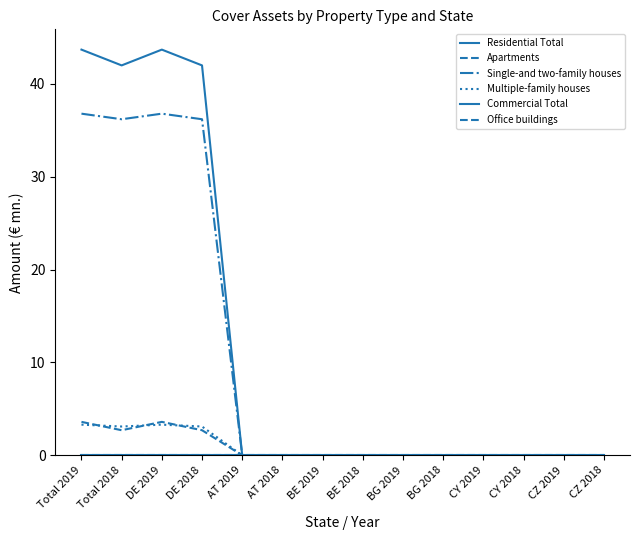

At which label is Multiple-family houses closest to 1?

AT 2019